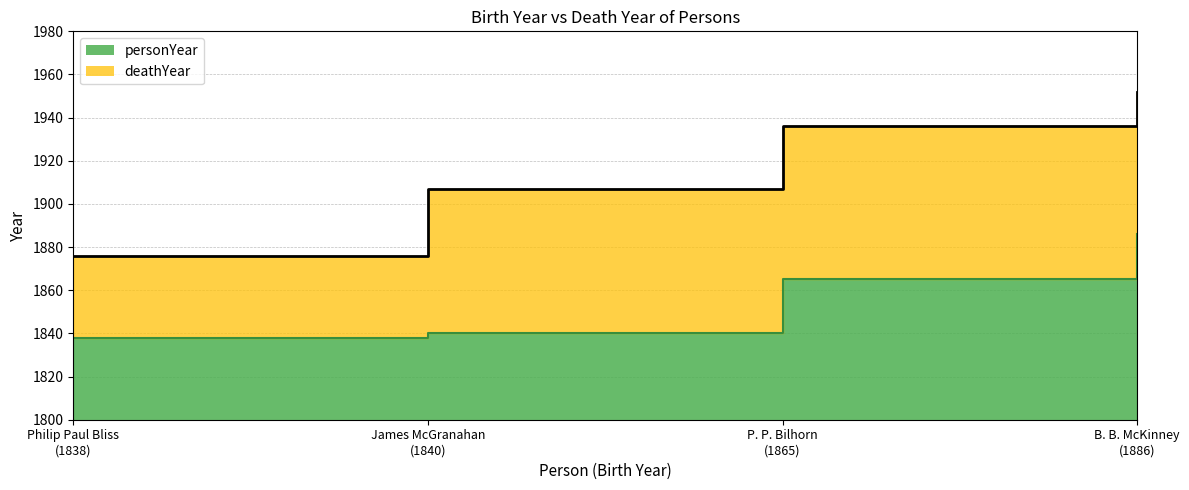

What position from the left is B. B. McKinney?

4